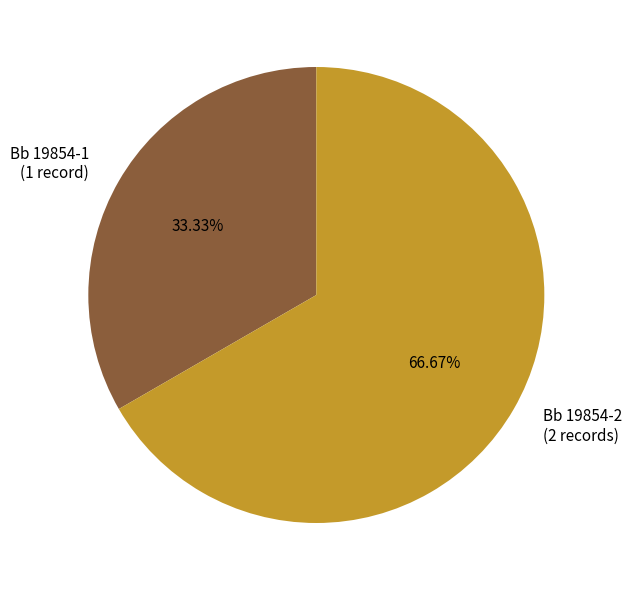

How much of the chart is everything except Bb 19854-2?

33.3%